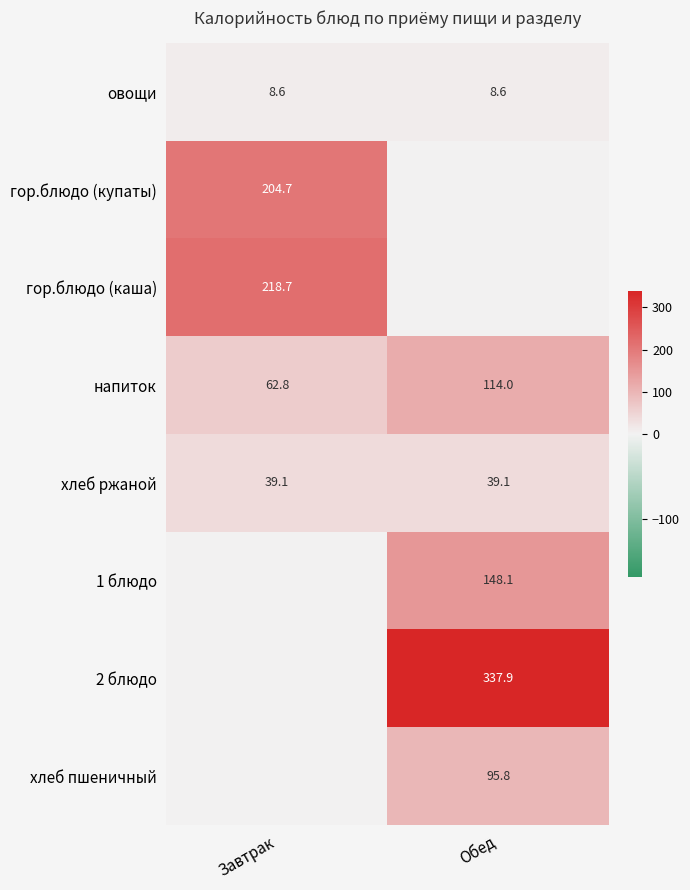

The хлеб пшеничный series shows 95.8 at Обед. True or false?

True